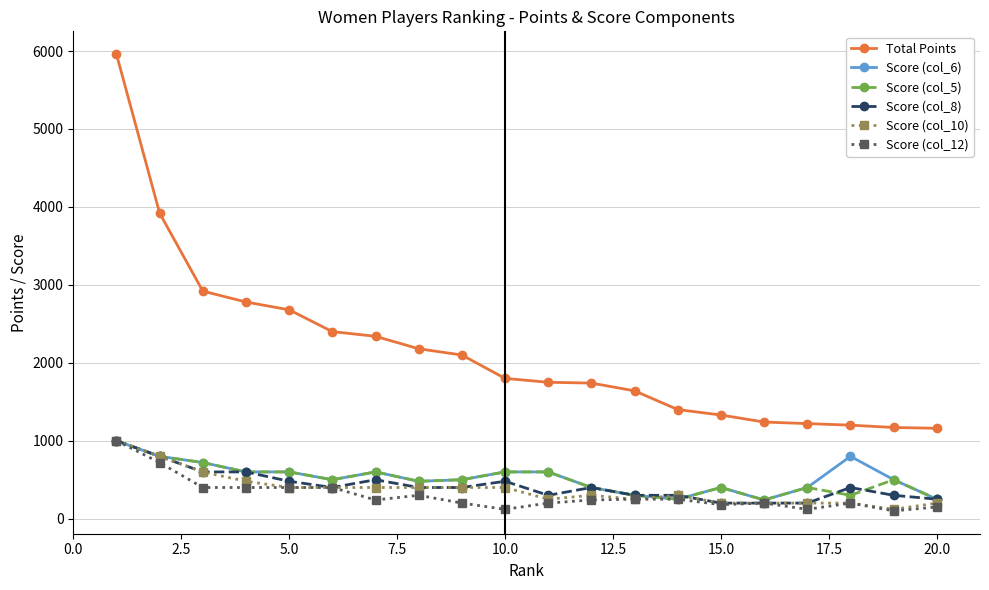

True or false: Score (col_10) has more than 0 points higher than both neighbors.

True